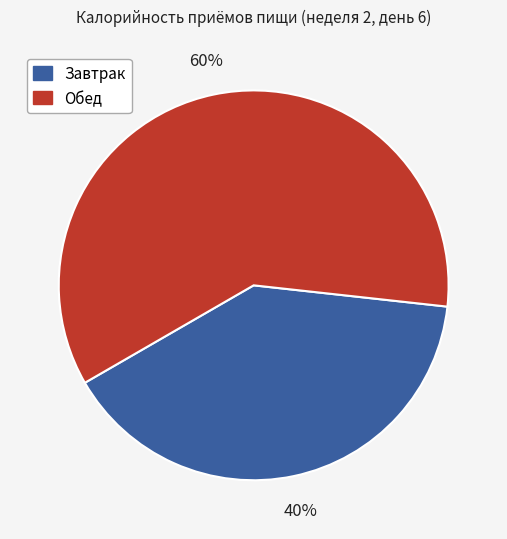

The Обед slice represents 48% of the pie. True or false?

False